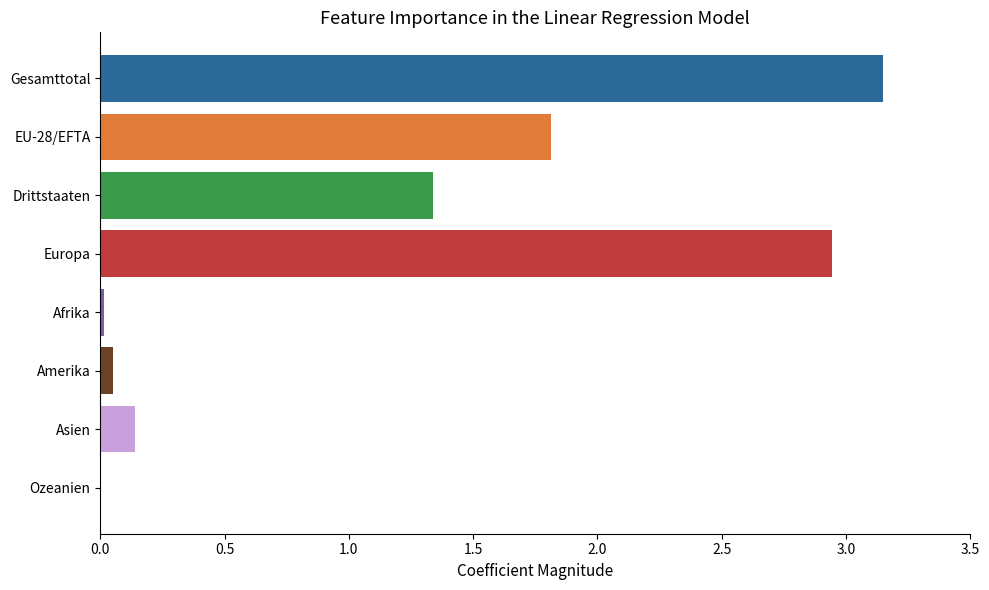

At which label is the value closest to 1?

Drittstaaten